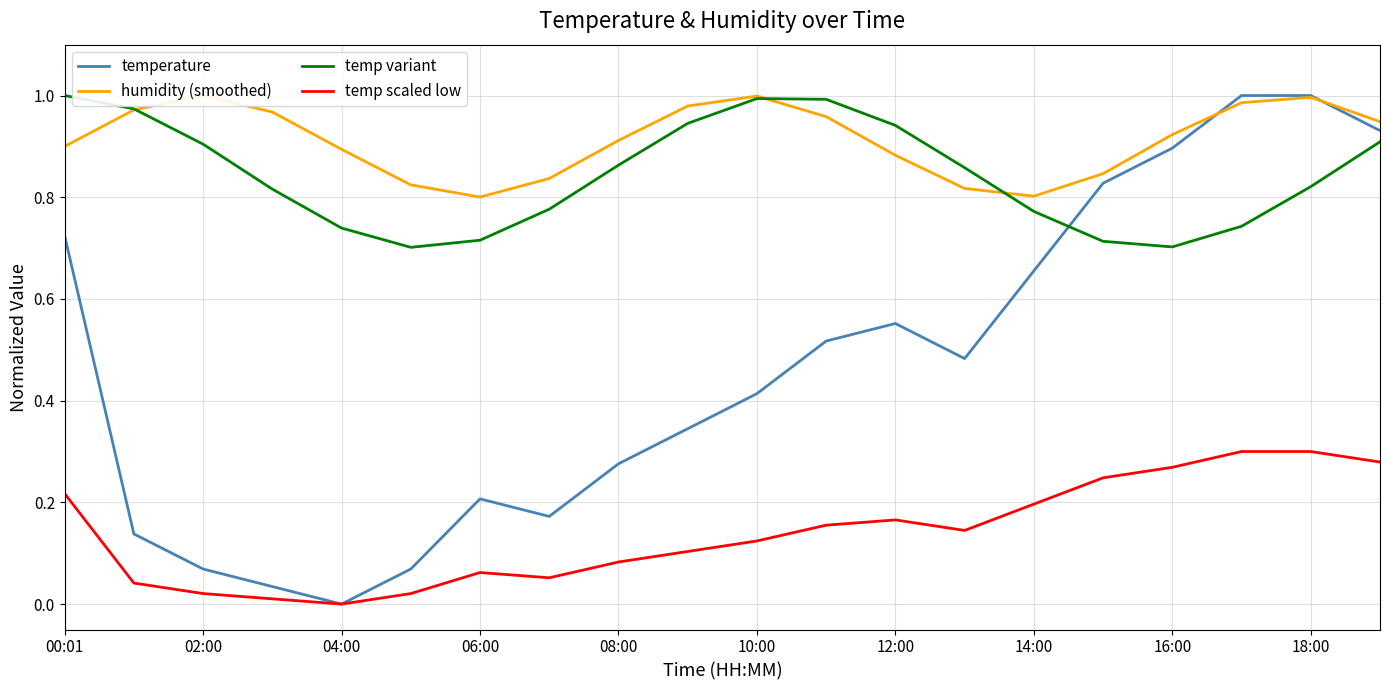

The value of temperature at 06:00 is 0.2. True or false?

True